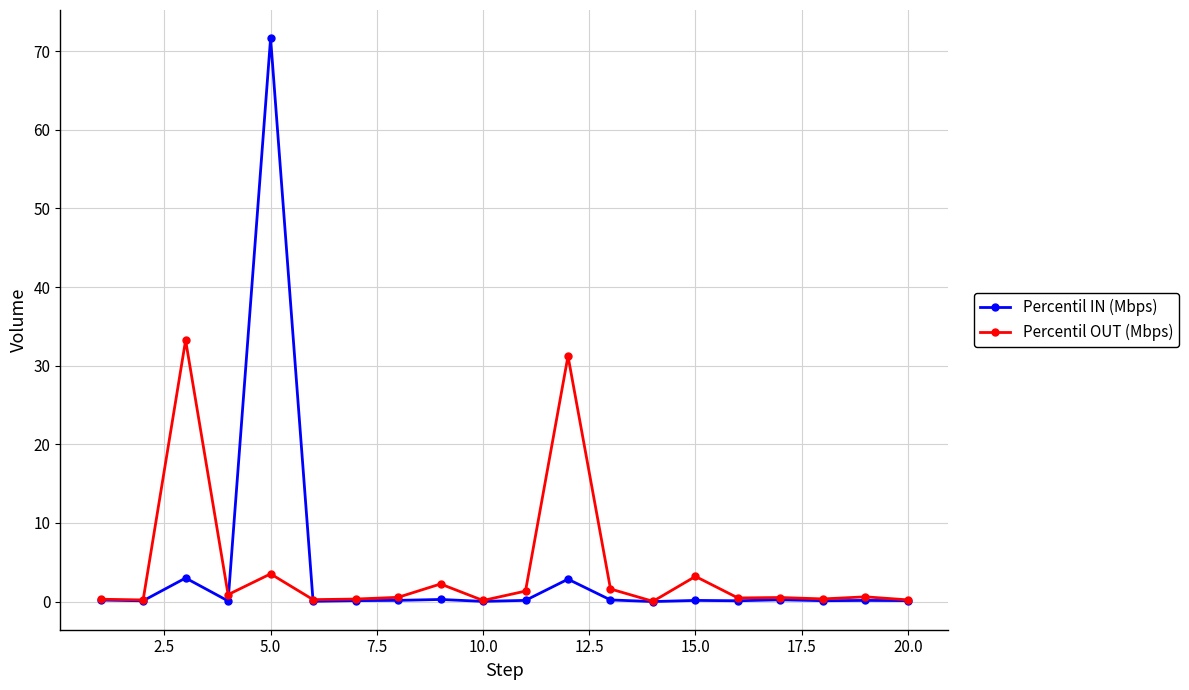

True or false: Percentil OUT (Mbps) has more than 0 interior local peaks.

True